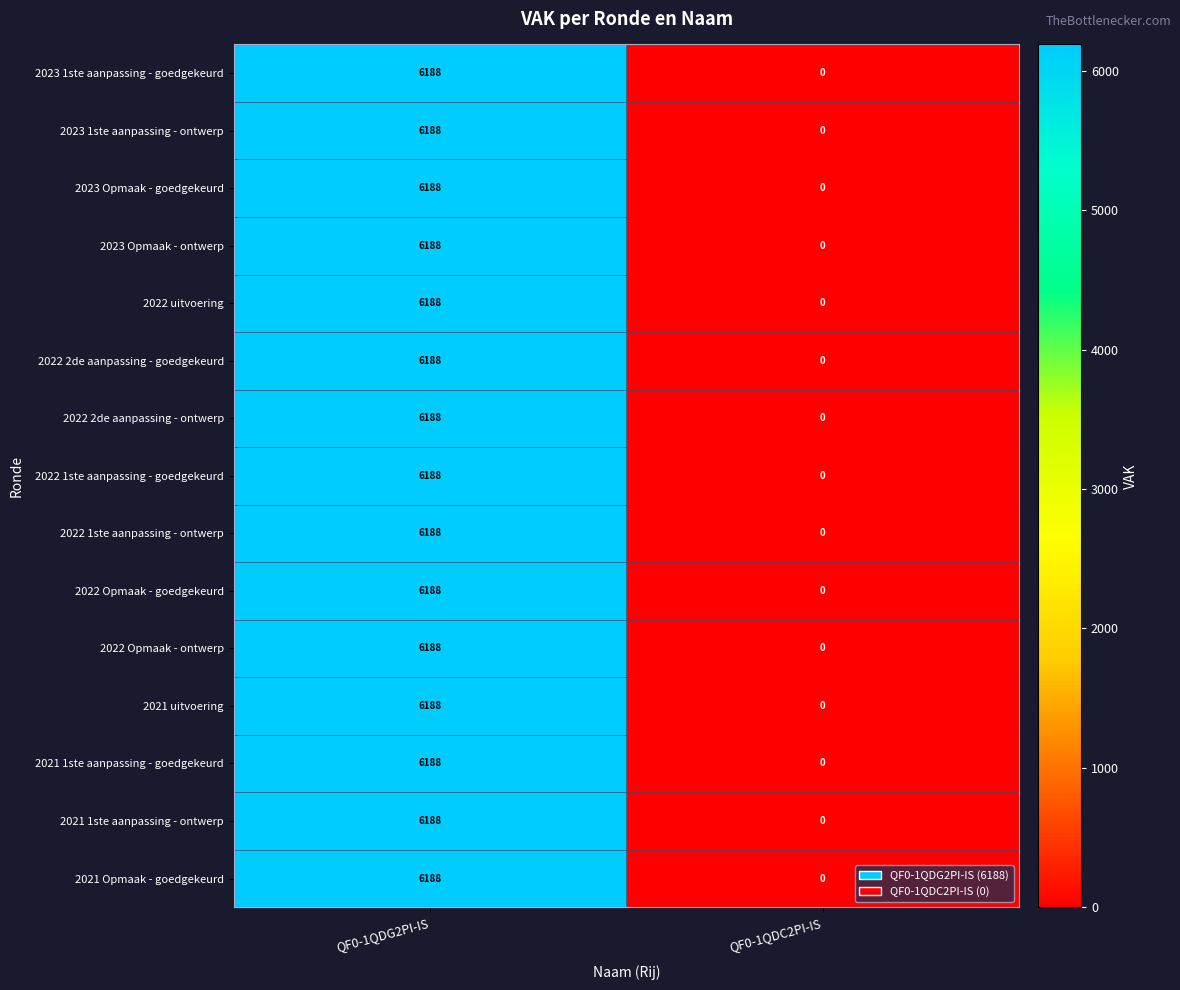

Read the 2023 1ste aanpassing - ontwerp value at QF0-1QDG2PI-IS, to the nearest 100.

6200